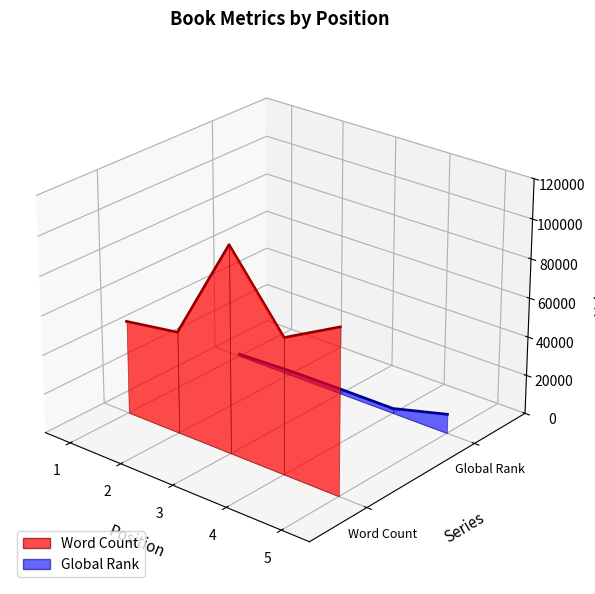

Is it true that Global Rank equals -0.1 at 4?

False